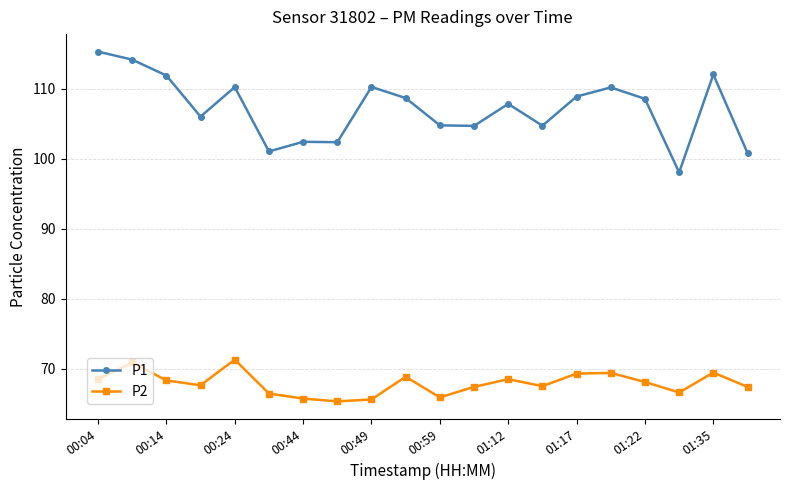

How many lines are shown in the chart?

2